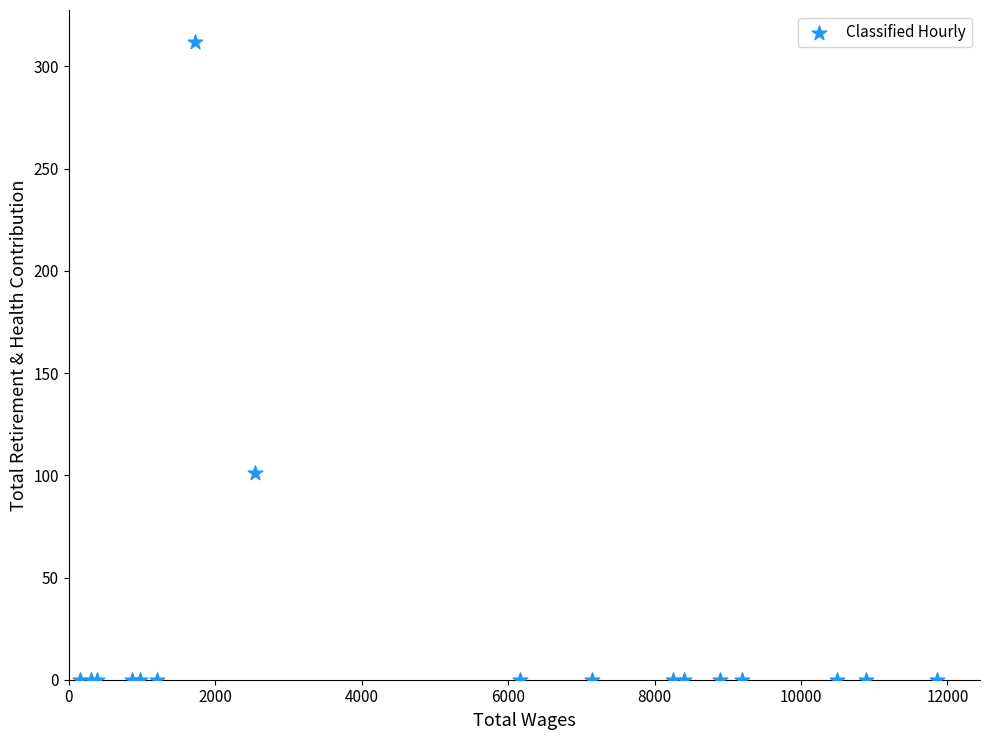

What Y value in the scatter plot is closest to 156?

101